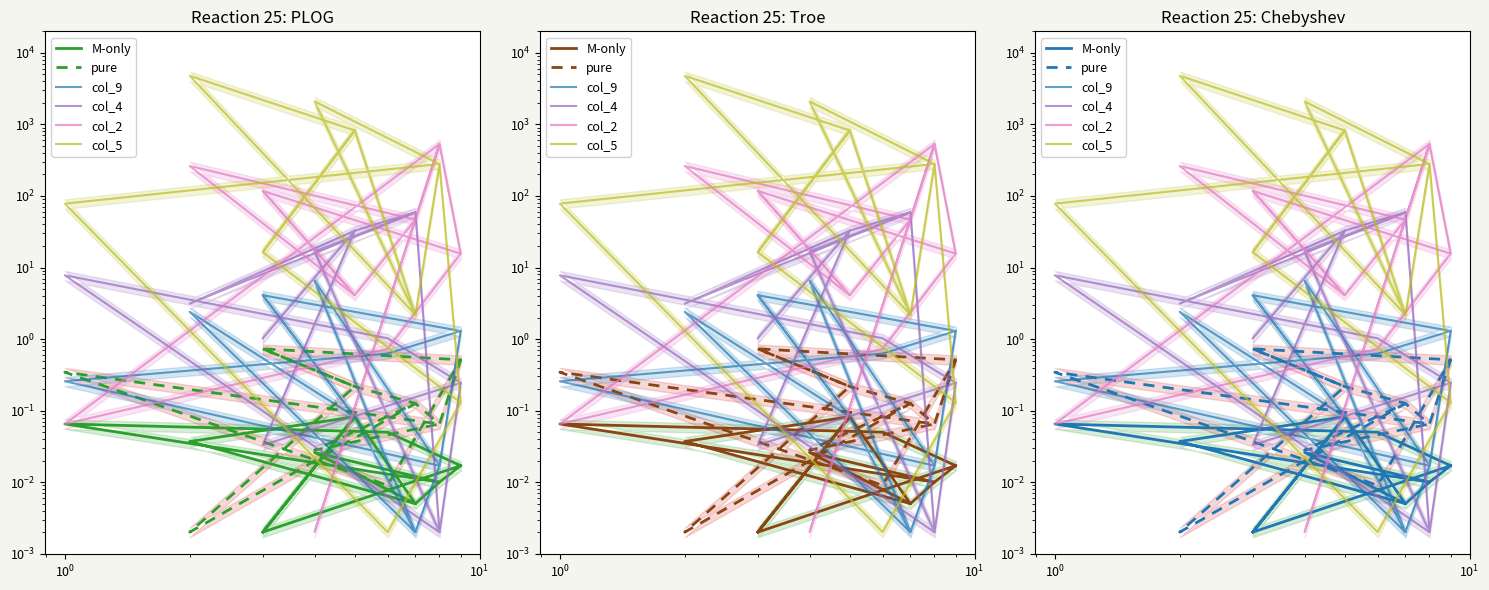

Reading left to right, transcribe all the data shown in this chart.

M-only: 0.0	0.1	0.0	0.0	0.0	0.0	0.1	0.0	0.0	0.0	0.0	0.1	0.1	0.0
pure: 0.7	0.2	0.1	0.1	0.5	0.7	0.2	0.0	0.1	0.0	0.1	0.3	0.0	0.5
col_9: 4.1	0.1	0.0	0.0	1.3	4.1	0.1	2.4	0.0	6.6	0.0	0.3	0.6	1.3
col_4: 1.0	32.8	59.0	0.0	0.2	0.0	32.8	3.1	59.0	16.8	0.0	7.8	1.0	0.2
col_2: 117.7	4.1	46.7	531.4	15.6	117.7	4.1	262.1	46.7	0.0	531.4	0.1	0.7	15.6
col_5: 16.4	823.5	2.2	279.9	0.1	16.4	823.5	4783.0	2.2	2097.2	279.9	78.1	0.0	0.1